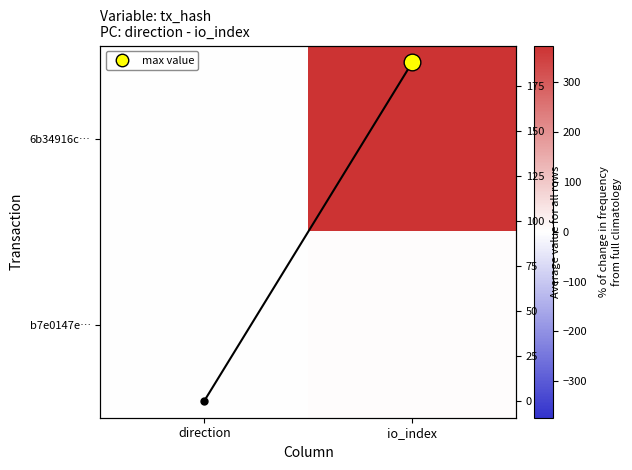

How many positive values does the 6b34916c… series have?

1